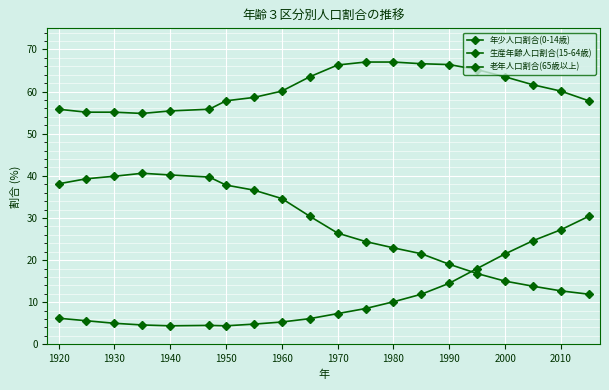

Count the number of data series in this chart.

3